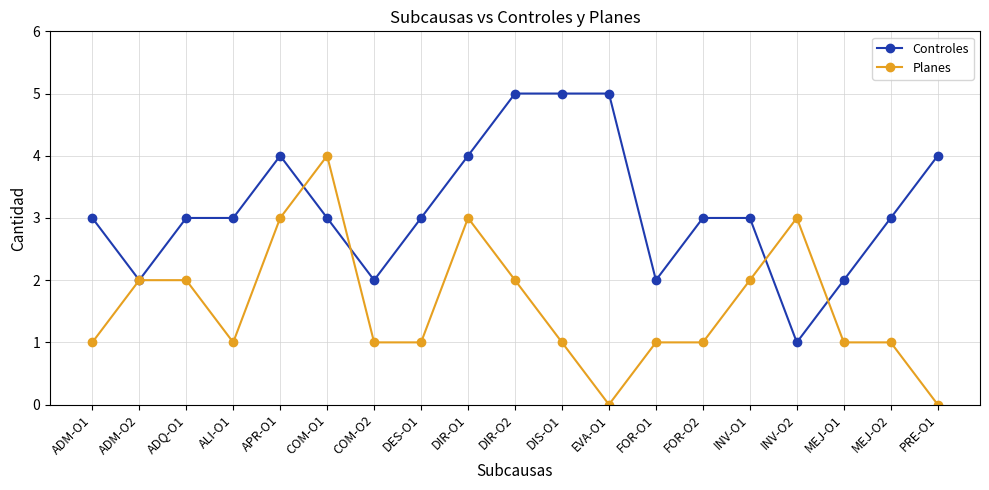

What is the label of the 9th point from the right?

DIS-O1